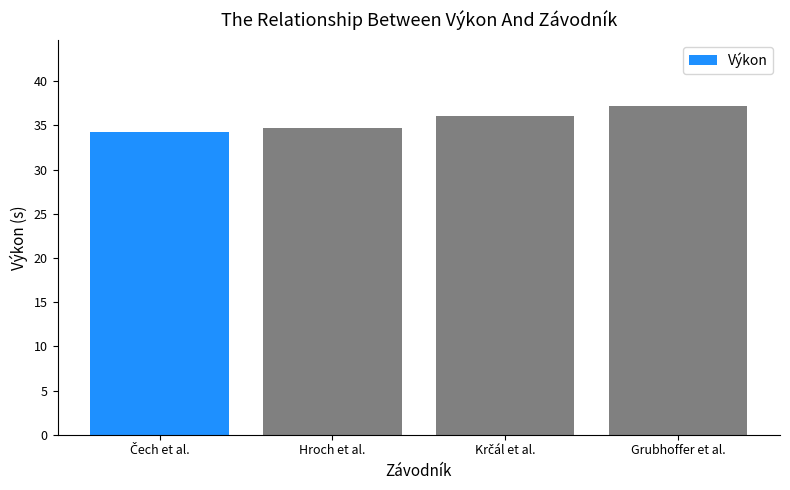

What is the difference between the second highest and minimum values?

1.8